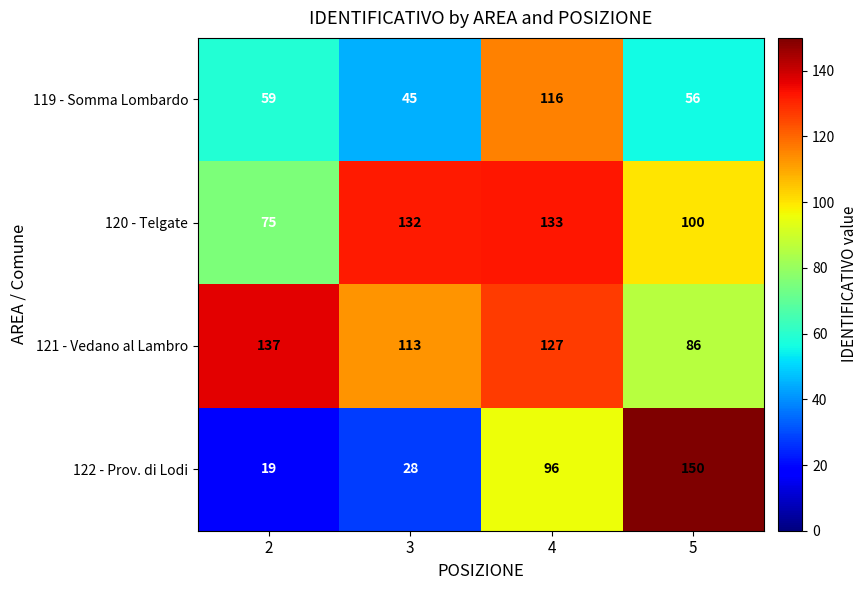

Where is 122 - Prov. di Lodi nearest to the value 84?

4